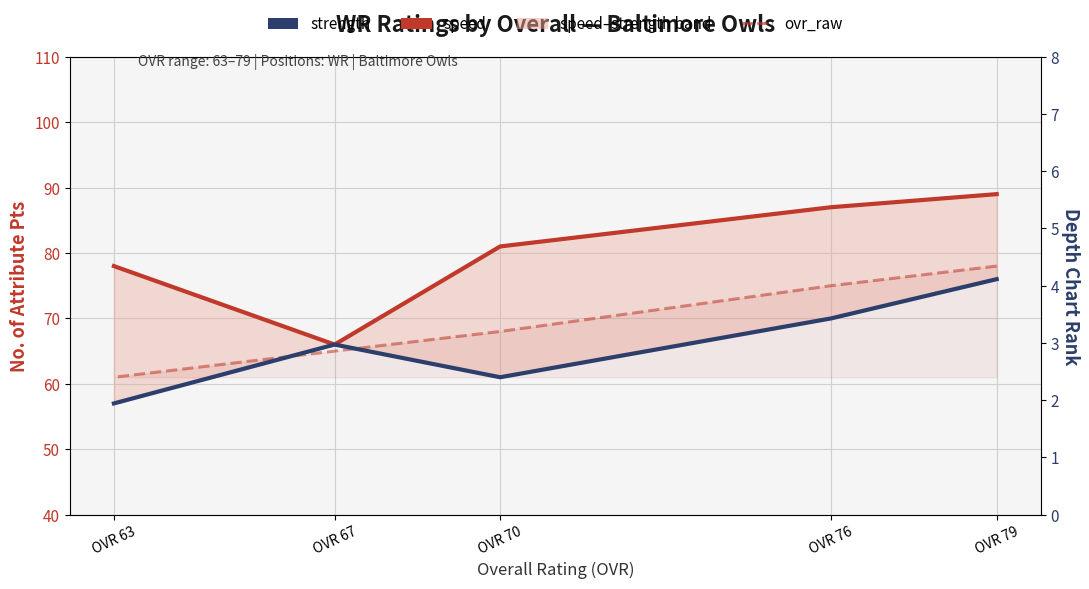

At which category does the chart reach its minimum across all series?

OVR 63